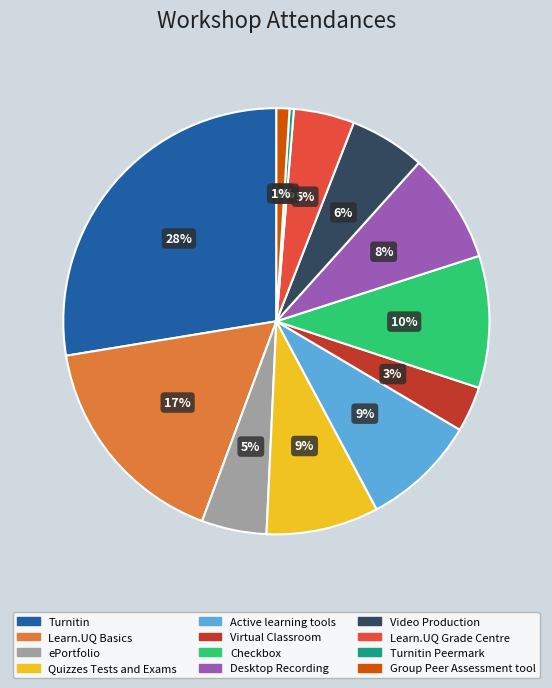

To the nearest percent, what is the average slice percentage?

8%